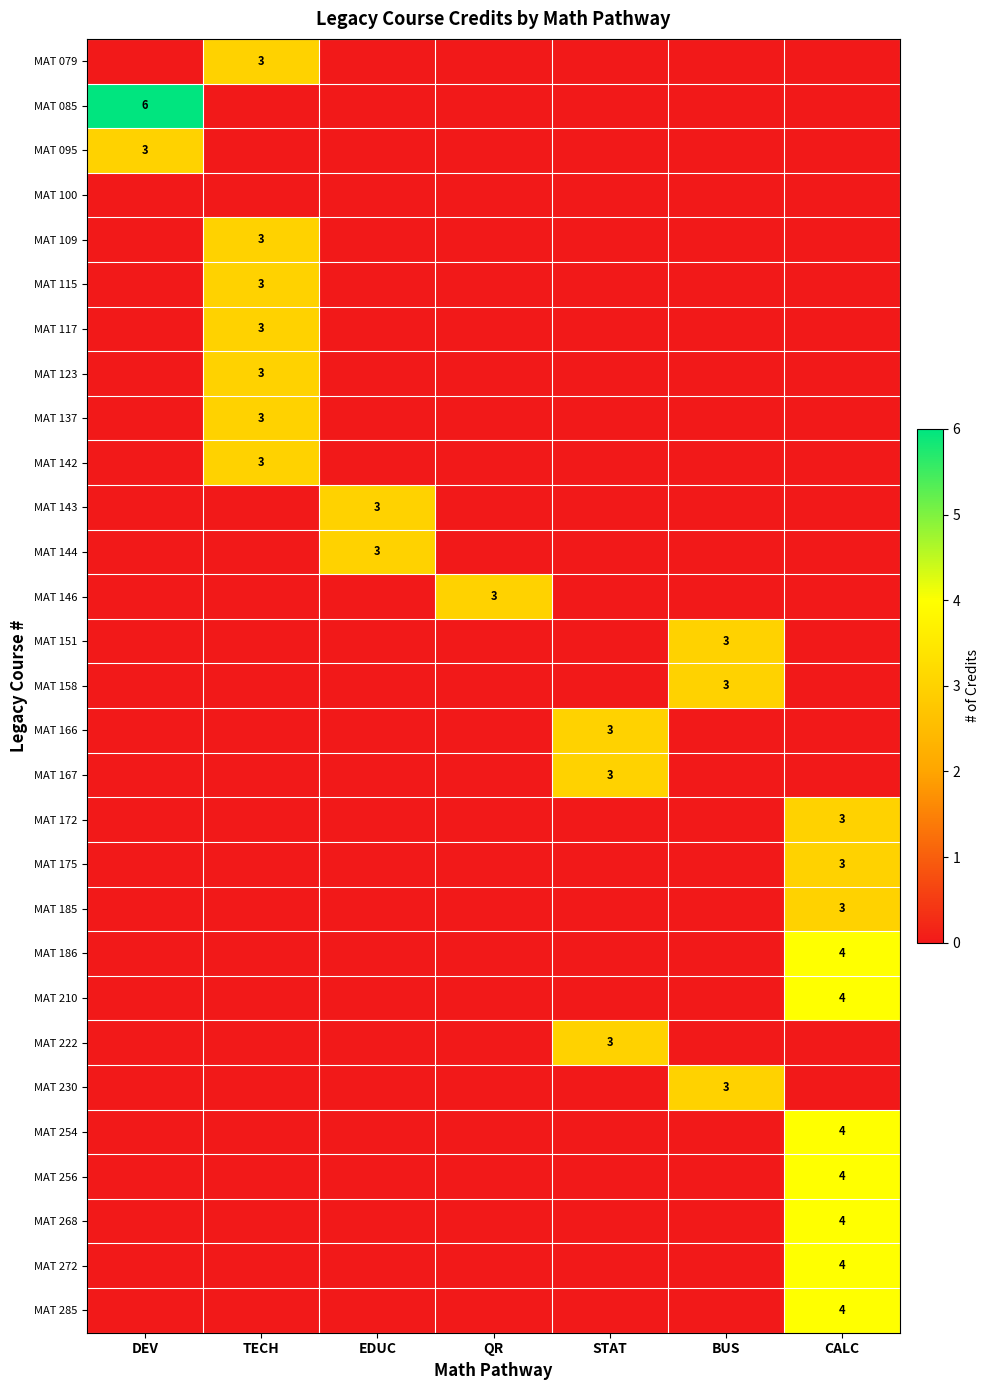

At which category is the sum across all series the highest?

CALC